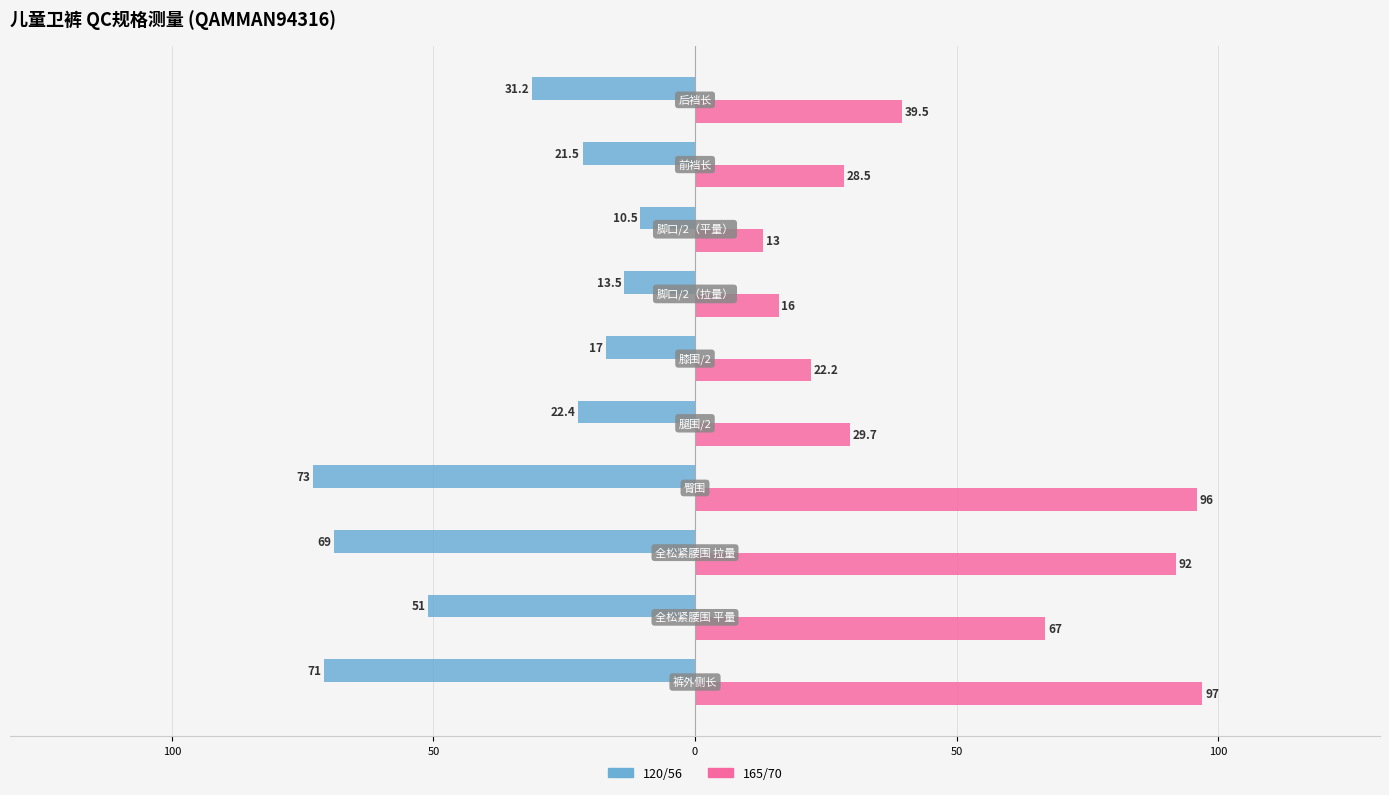

What are all the series names shown in the legend?

120/56, 165/70